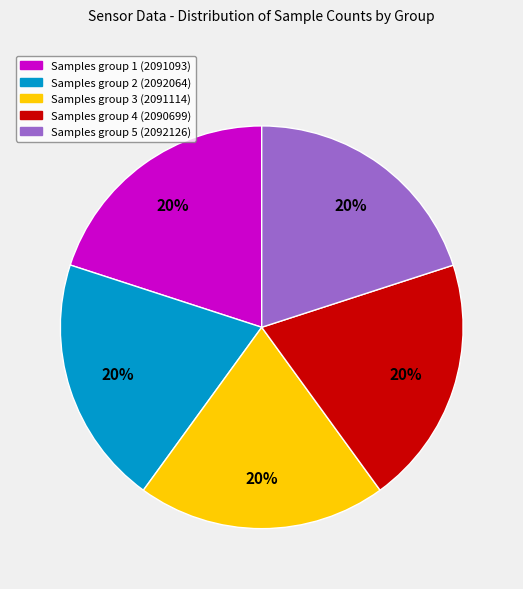

Is there any slice that represents more than half of the pie?

No